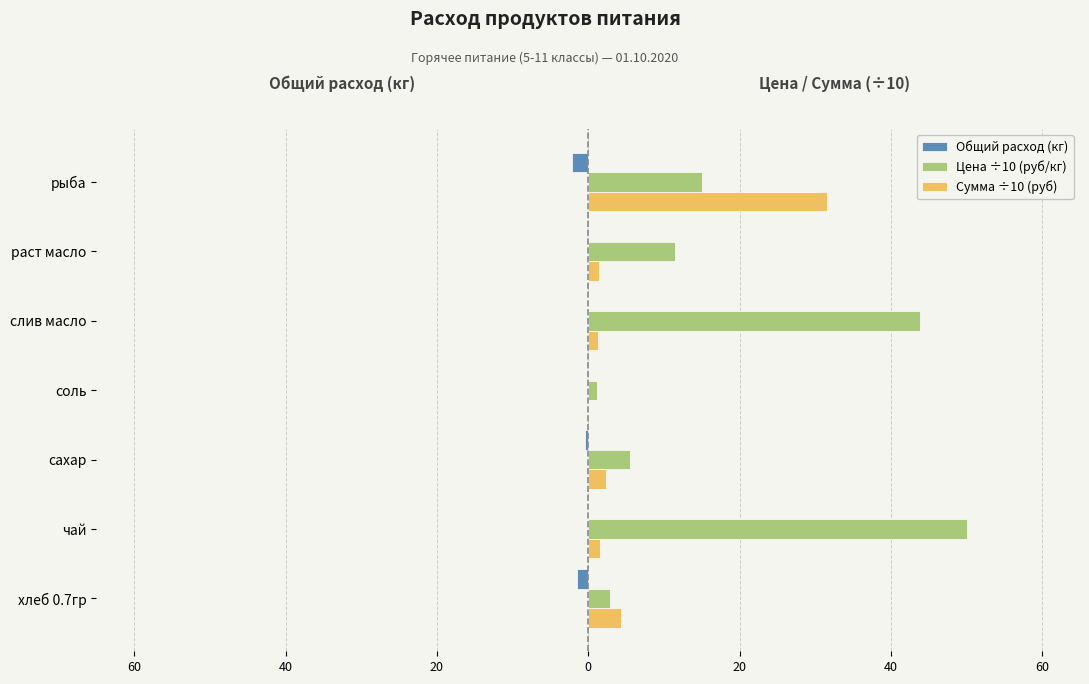

What is the difference between the maximum and minimum values in the Общий расход (кг) series?

2.1